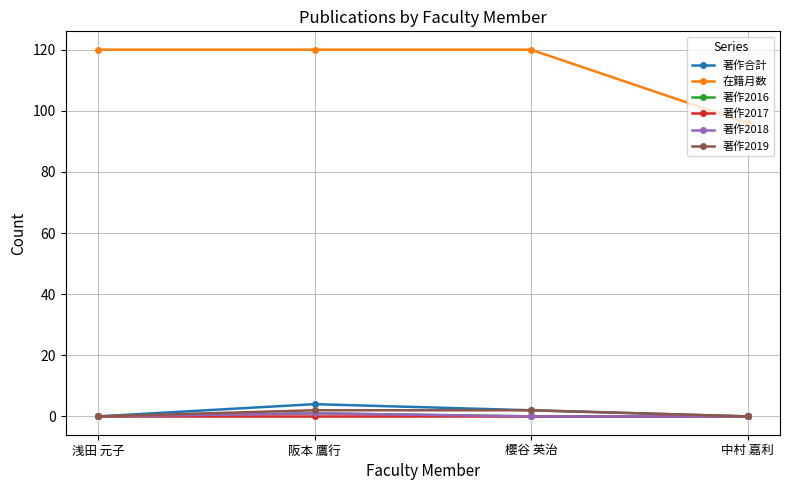

What is the label of the 3rd point from the left?

櫻谷 英治